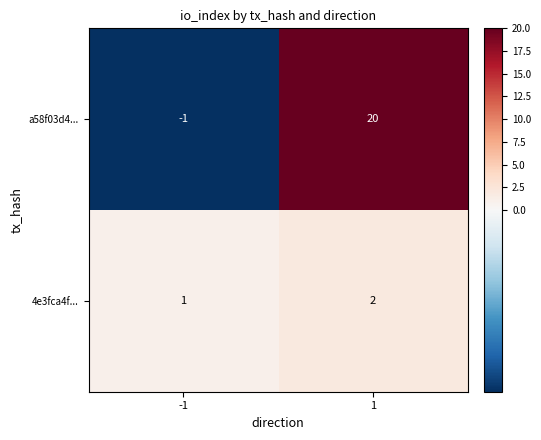

Count the number of categories in the chart.

2